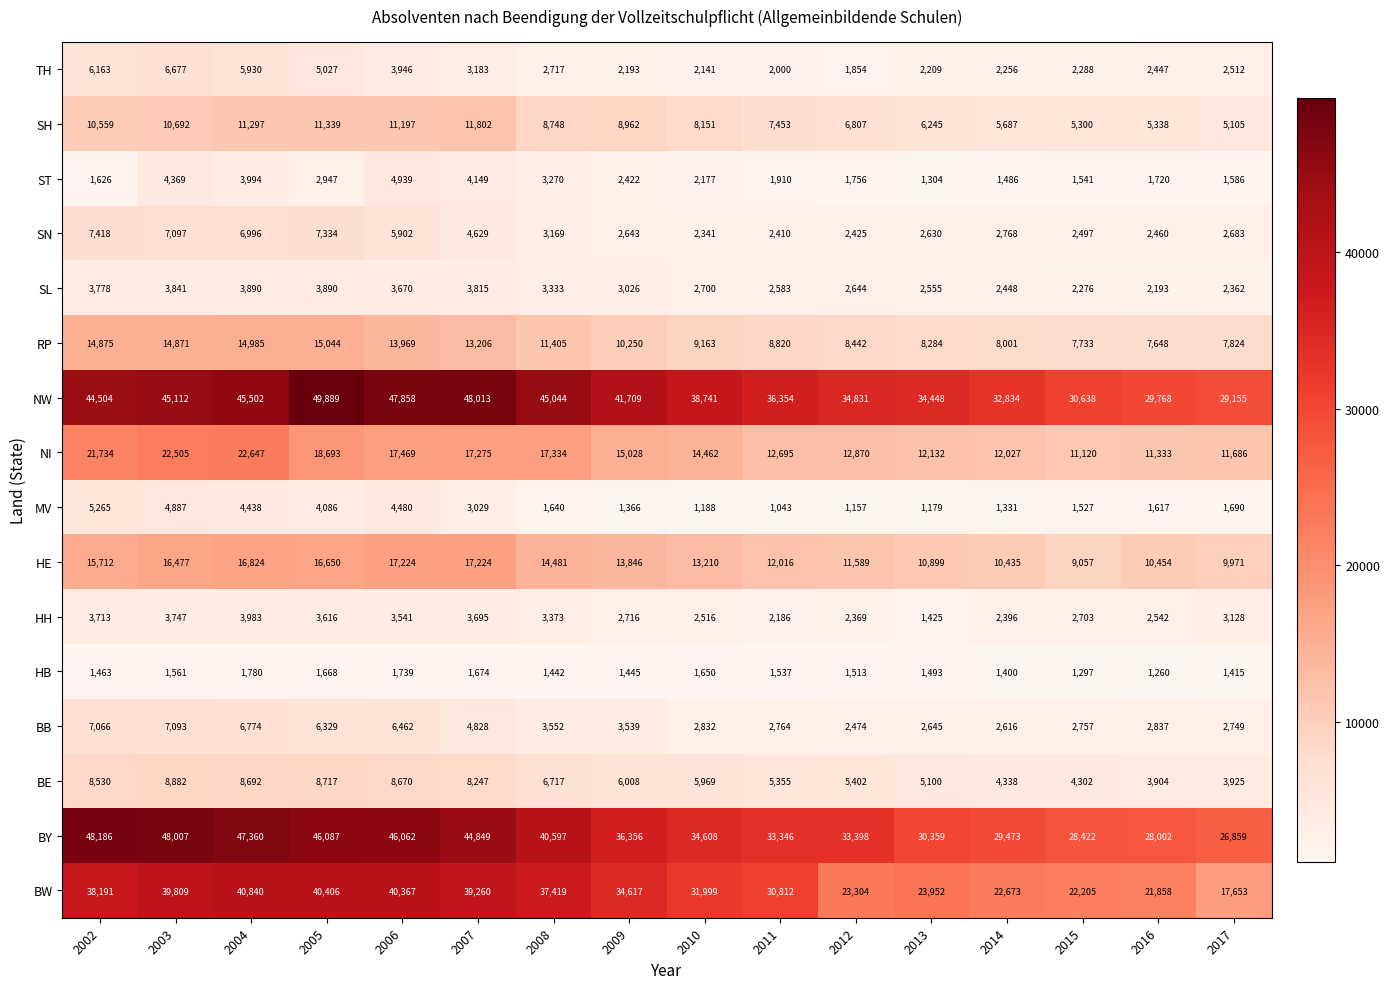

How many categories are shown in the chart?

16